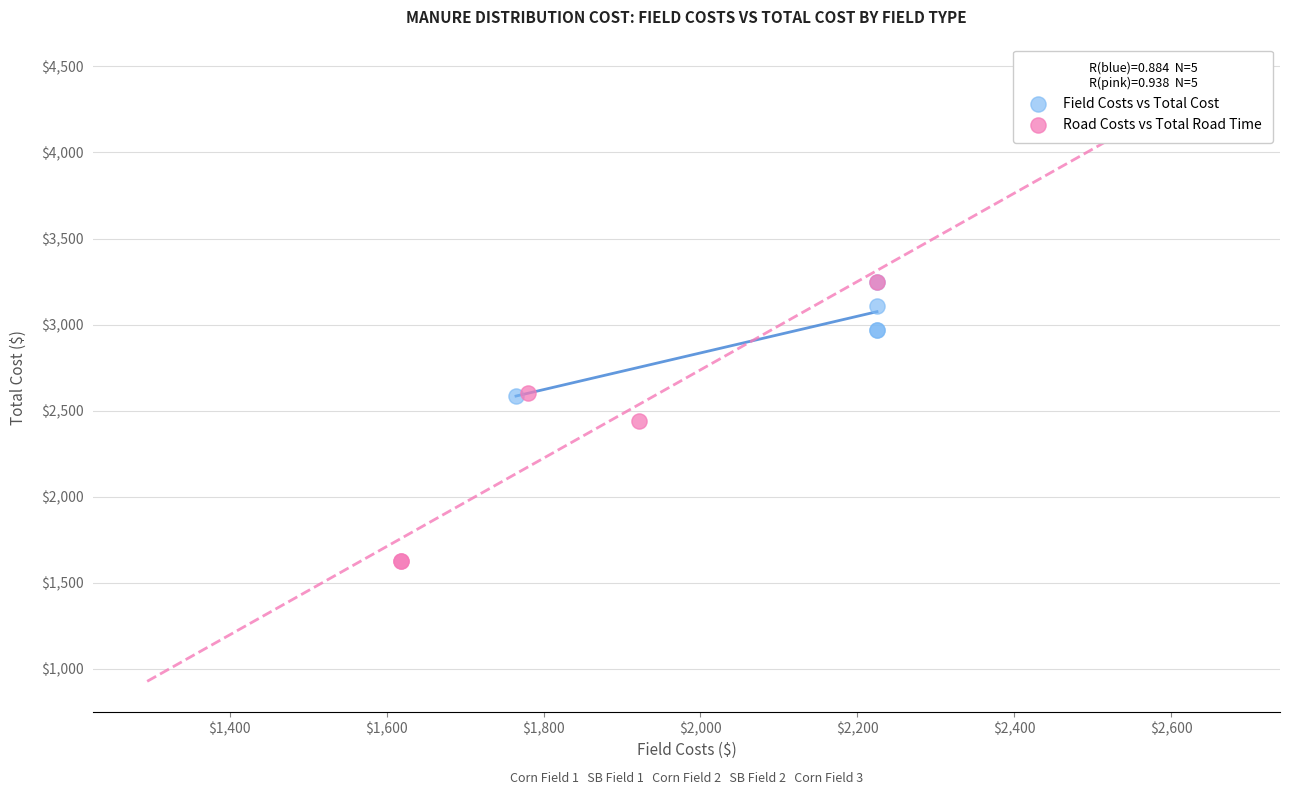

Which series has the largest Y range (max minus min)?

Road Costs vs Total Road Time